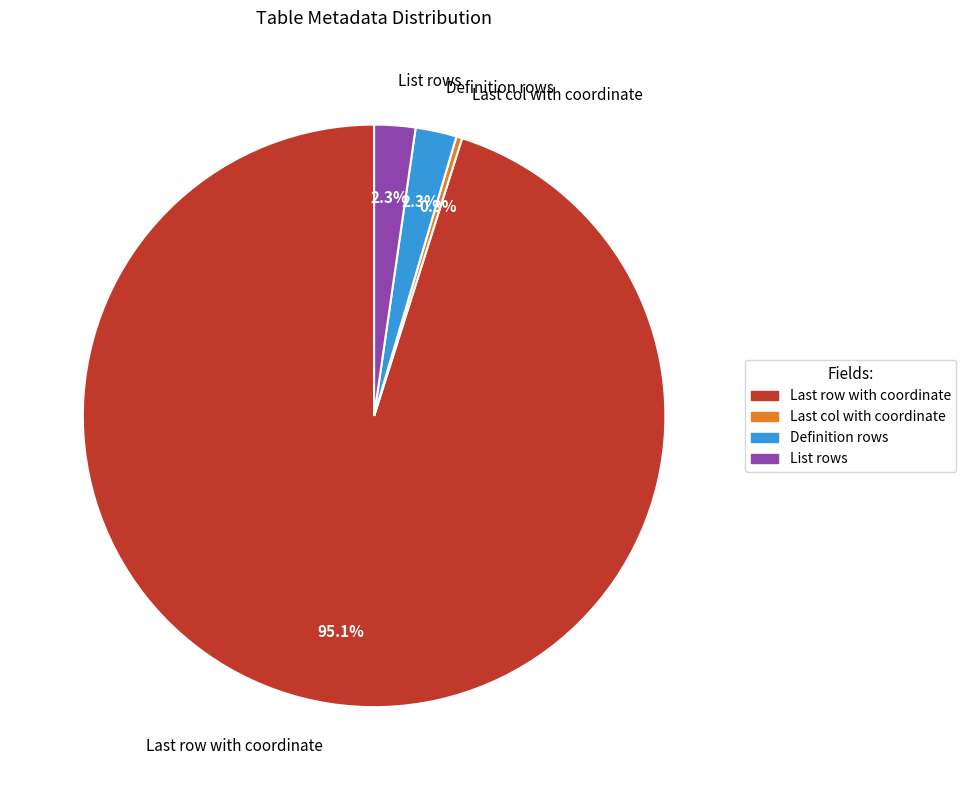

What percentage is NOT represented by List rows?

97.7%